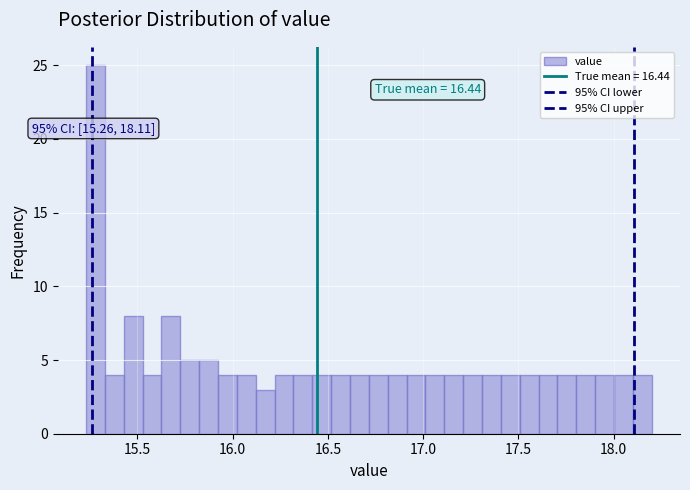

Read against the x-axis, roughly where is the centre of the tallest bar?

15.30